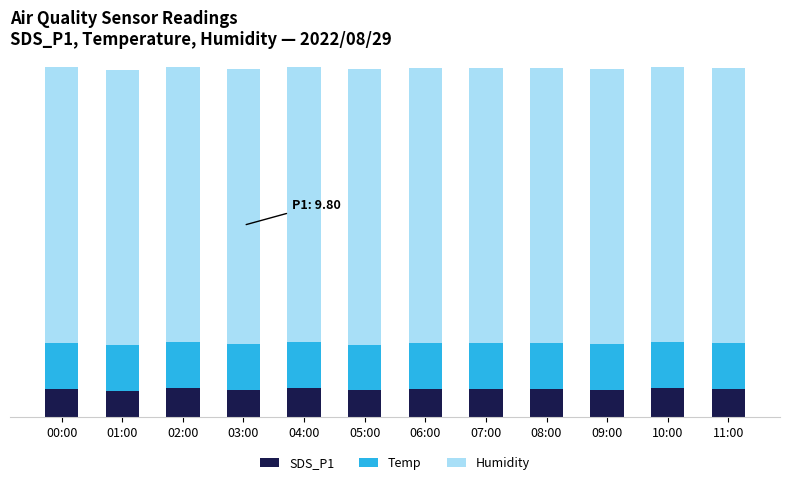

Are the bars horizontal?

No